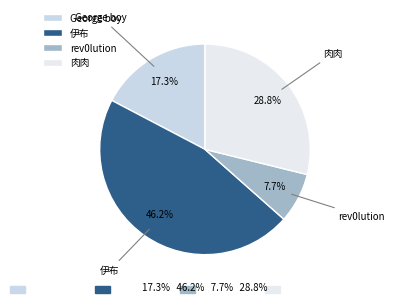

Rank the categories by value from highest to lowest.

伊布, 肉肉, George boy, rev0lution